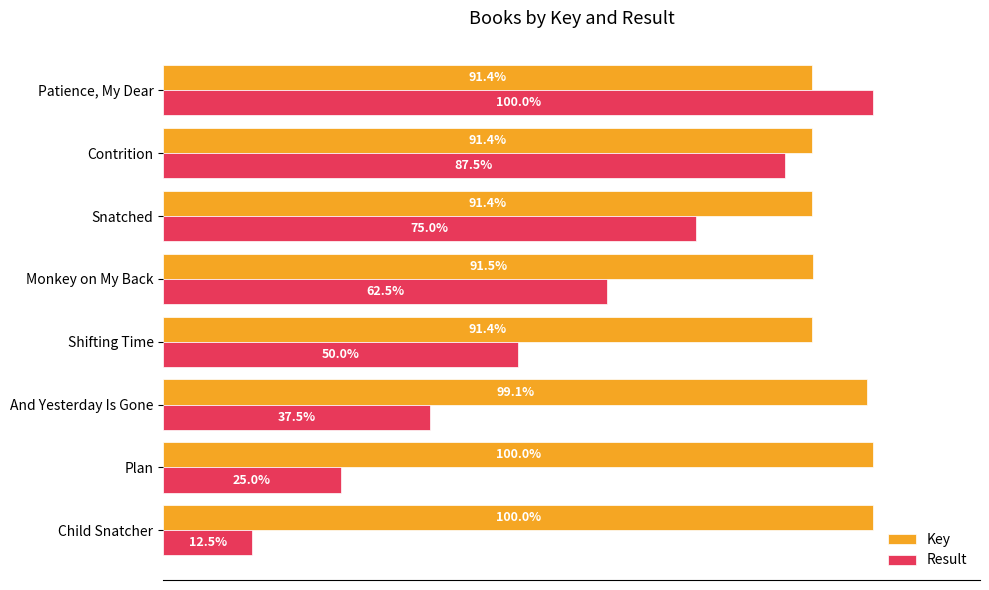

Which category has the lowest value across all series?

Child Snatcher